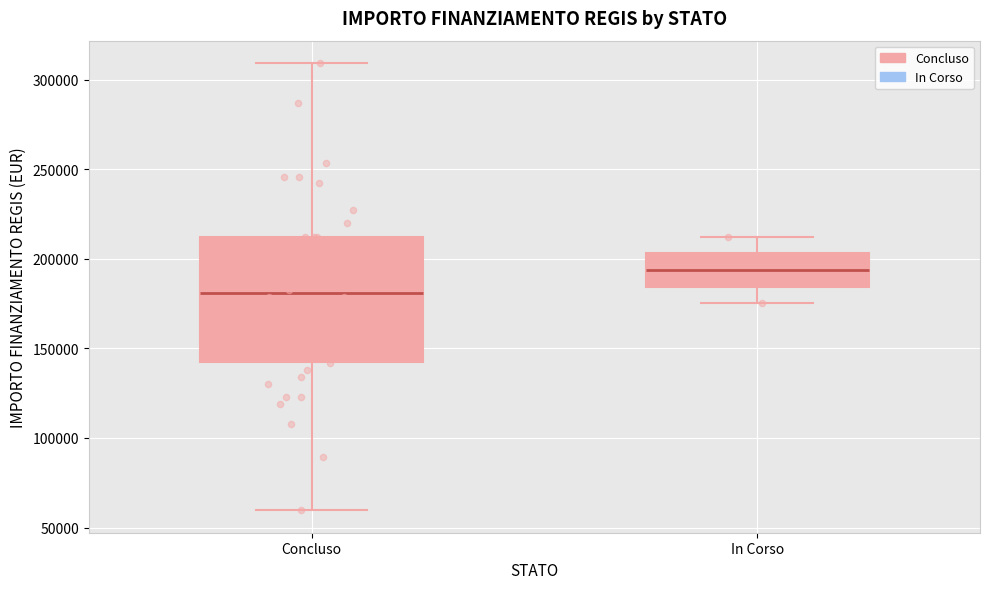

Reading left to right, read every box against the y-axis: the position of its median line, the range the box covers, and the ends of its whiskers. The values are not printed on the chart, so give them approximately, as read against the axis.

Concluso: median 180000, box 145000 to 210000, whiskers 60000 to 310000
In Corso: median 195000, box 185000 to 205000, whiskers 175000 to 210000